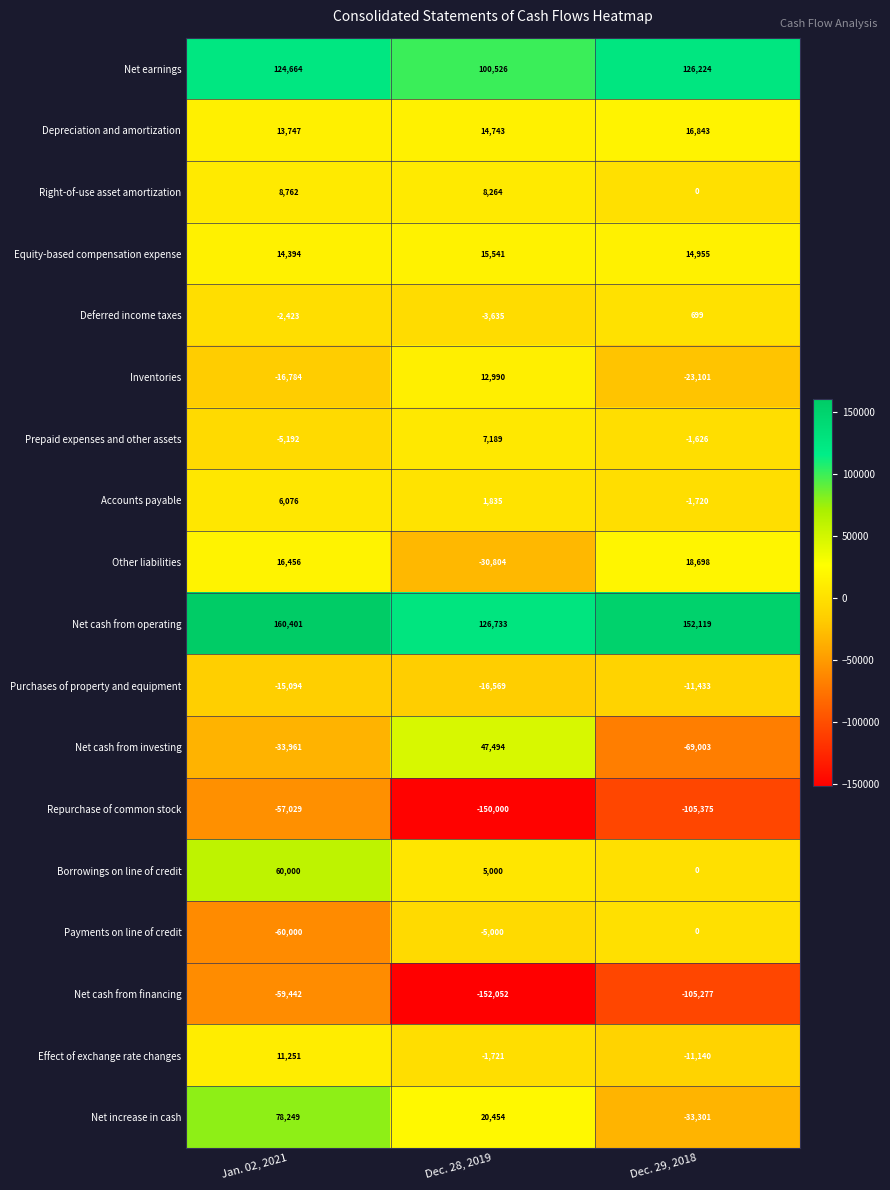

How many distinct data groups are displayed?

18